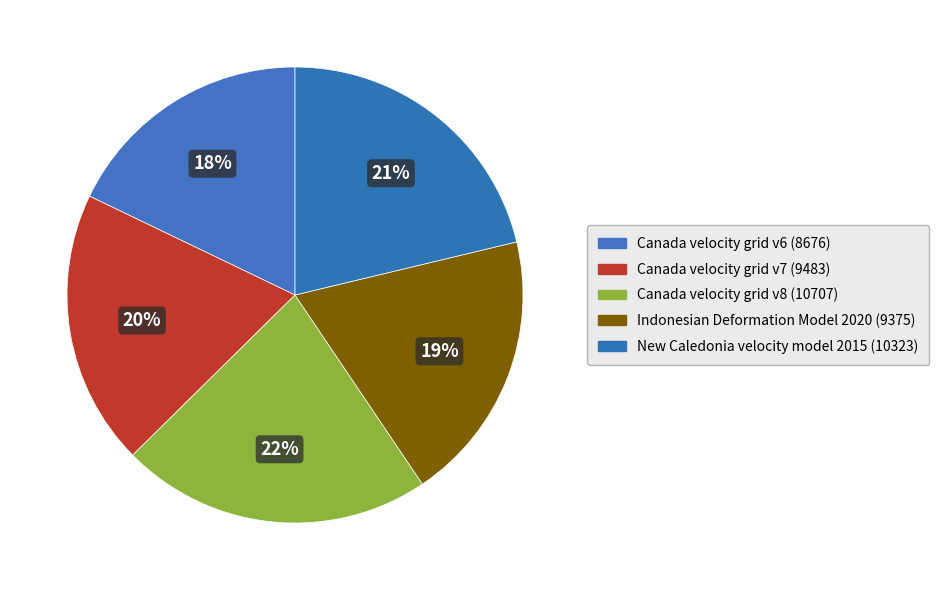

How many segments does this pie chart have?

5